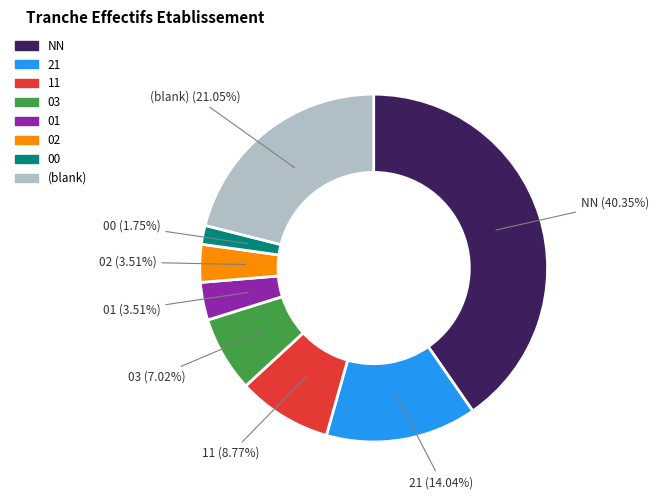

Do NN and 02 together represent more than half of the pie?

No